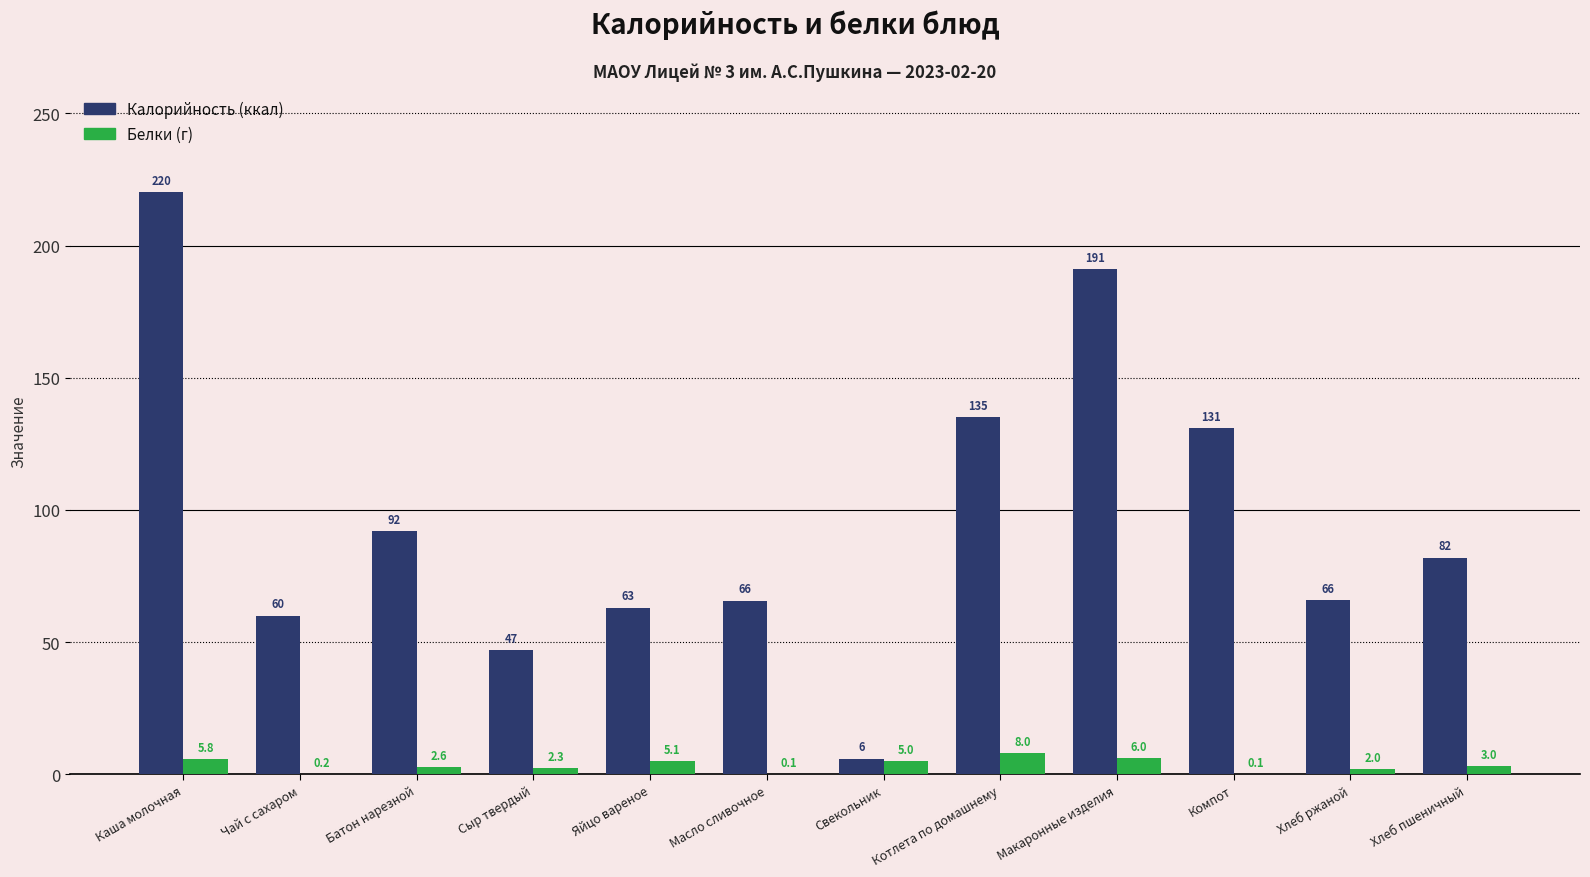

At which category is the sum across all series the highest?

Каша молочная